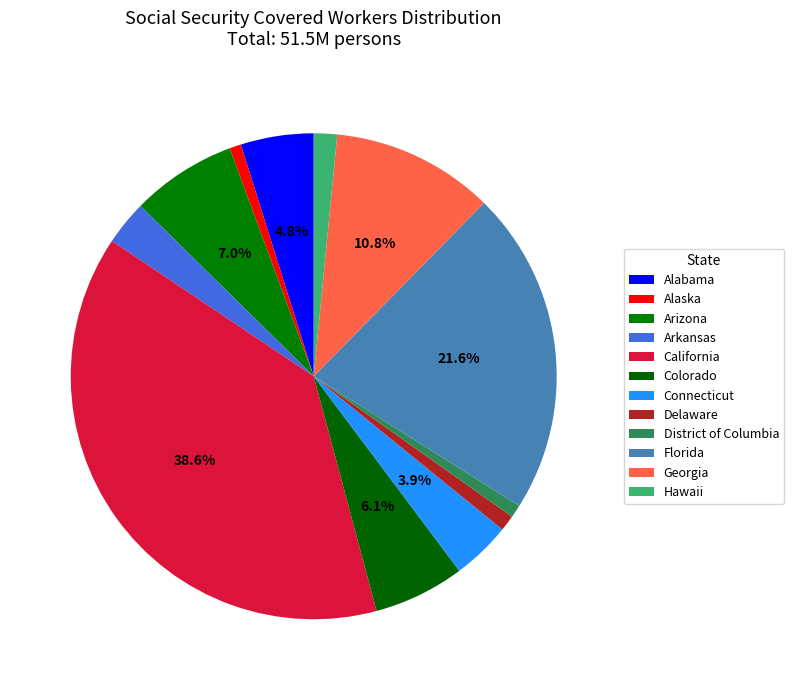

To the nearest percent, what portion does Alabama represent?

5%